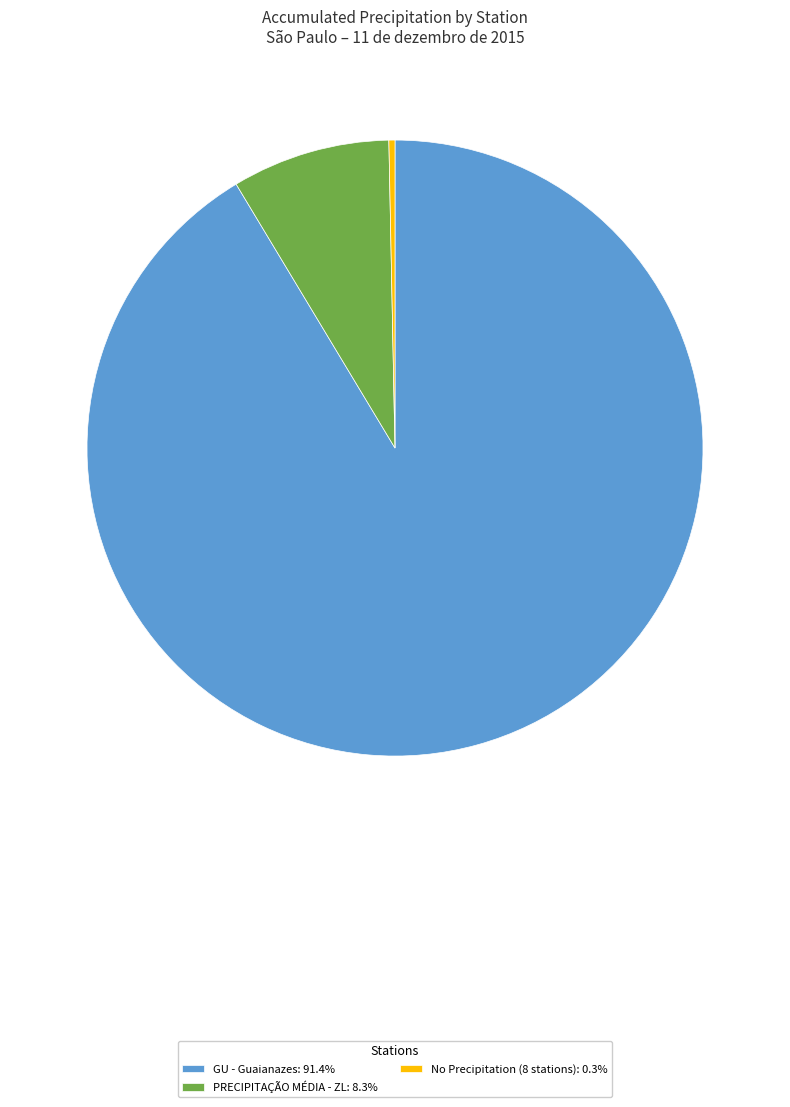

Is PRECIPITAÇÃO MÉDIA - ZL: 8.3% the majority of the pie?

No